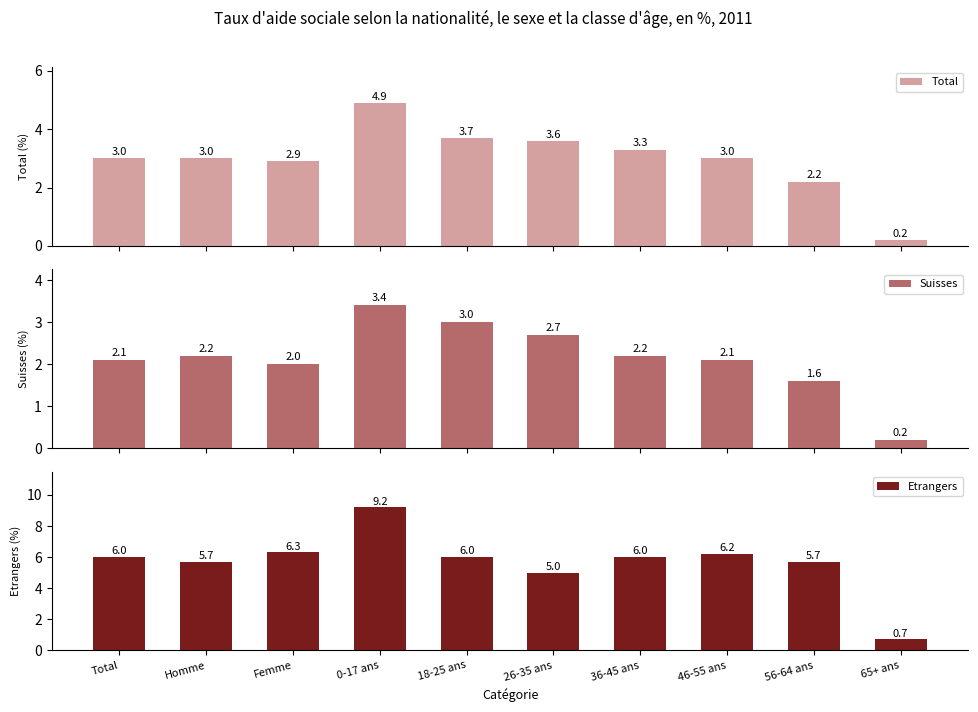

Are the bars horizontal?

No